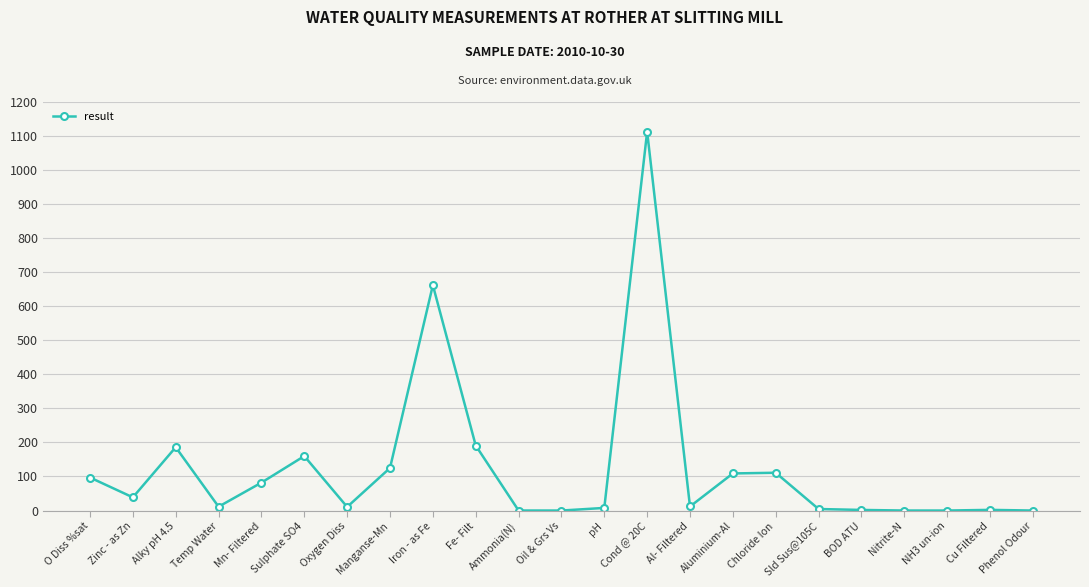

Where is the first local maximum?

Alky pH 4.5